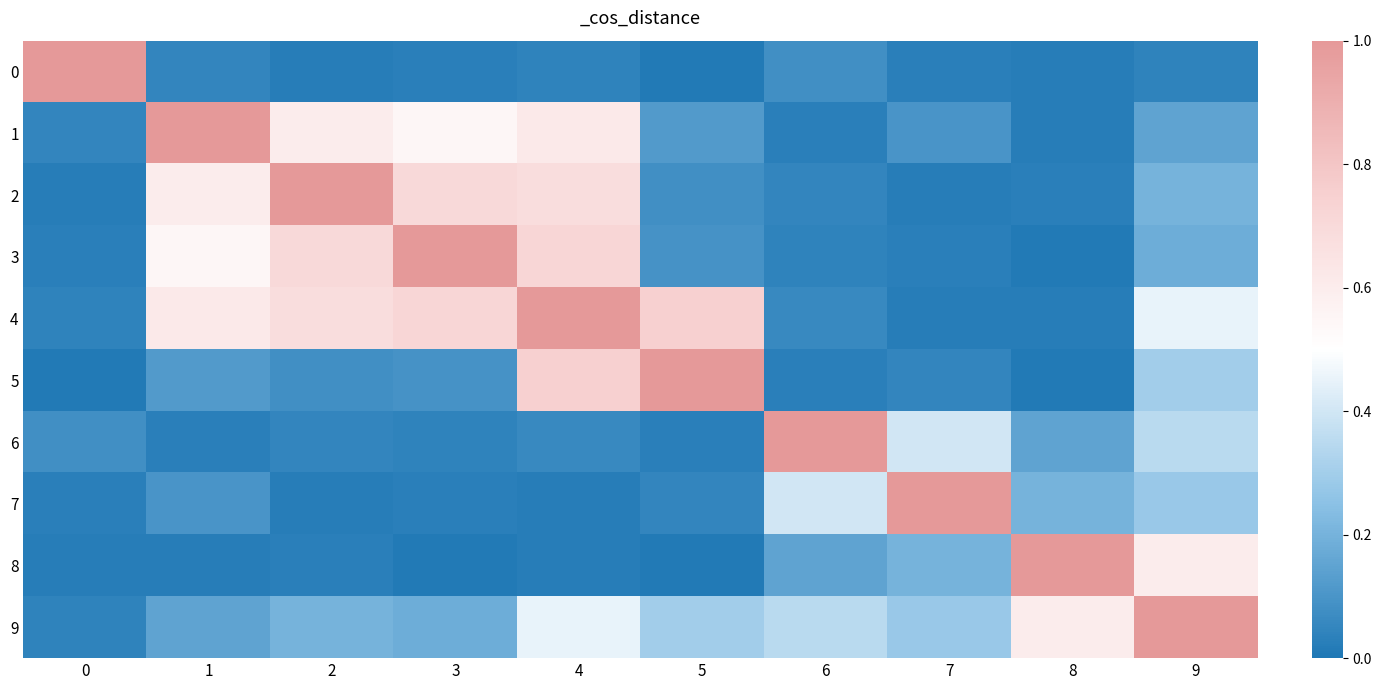

Between 2 and 5, which series saw the biggest shift?

2